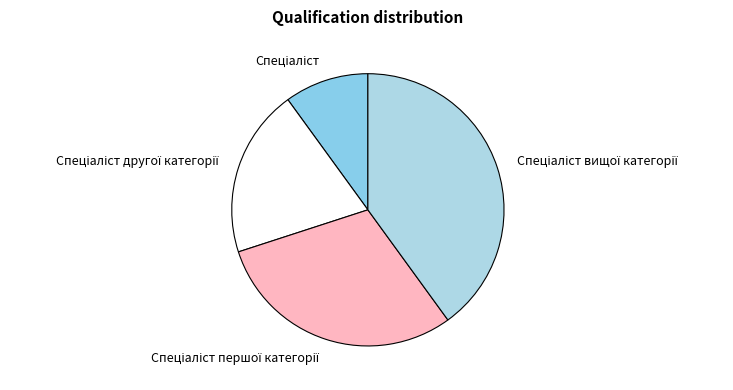

Is there any slice that represents more than half of the pie?

No